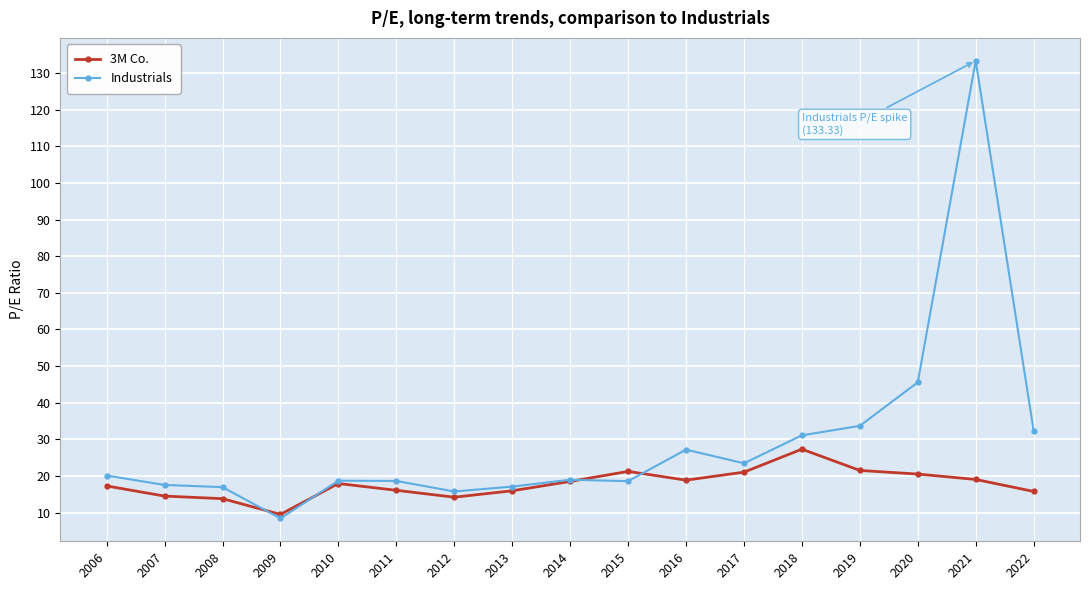

List the series in order of their peak value, highest first.

Industrials, 3M Co.